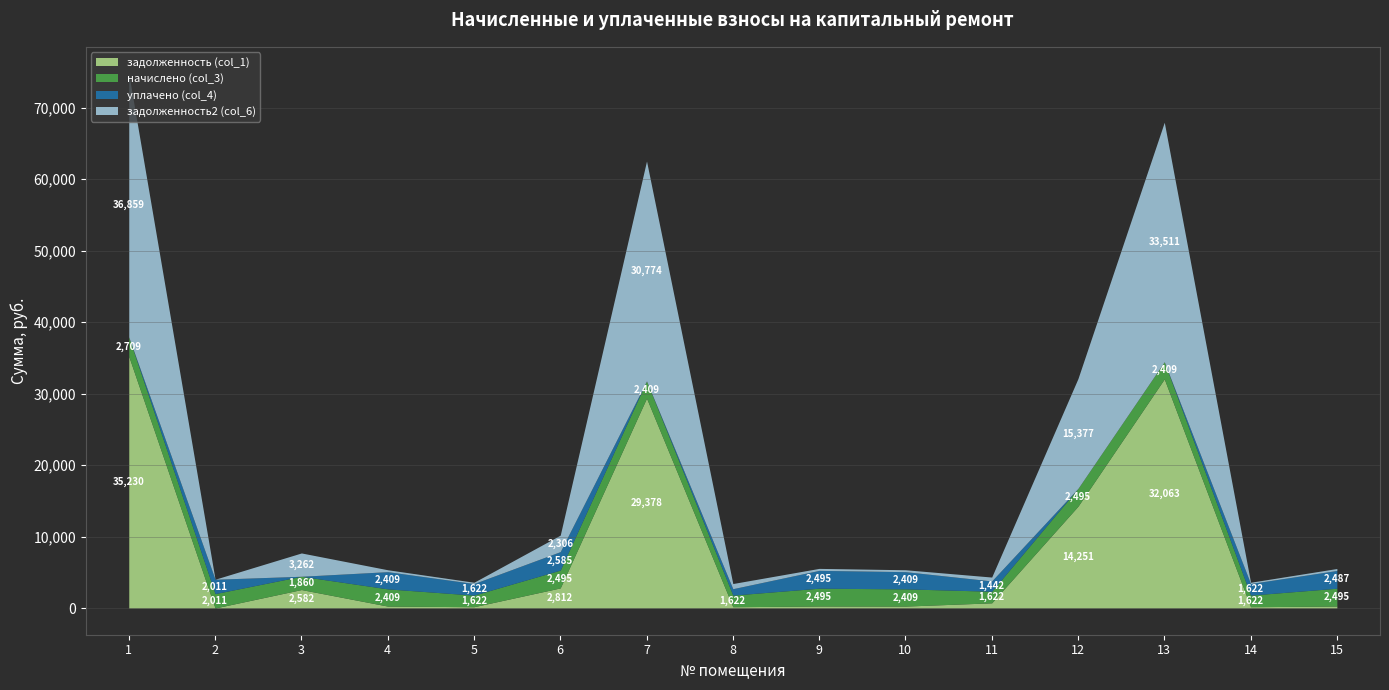

Reading right to left, extract all data points from this chart.

задолженность (col_1): 274.4	180.2	32063.0	14251.4	724.0	267.6	277.2	180.2	29377.8	2811.9	180.2	267.6	2581.8	2.9	35230.4
начислено (col_3): 2494.7	1621.8	2408.8	2494.7	1621.8	2408.8	2494.7	1621.8	2408.8	2494.7	1621.8	2408.8	1860.3	2011.3	2709.4
уплачено (col_4): 2487.0	1621.8	0.0	0.0	1441.6	2408.8	2494.7	901.0	0.0	2585.0	1621.8	2408.8	0.0	2011.3	0.0
задолженность2 (col_6): 271.9	180.2	33511.2	15377.0	542.9	267.6	277.2	720.8	30774.3	2305.9	180.2	267.6	3262.0	2.9	36859.3